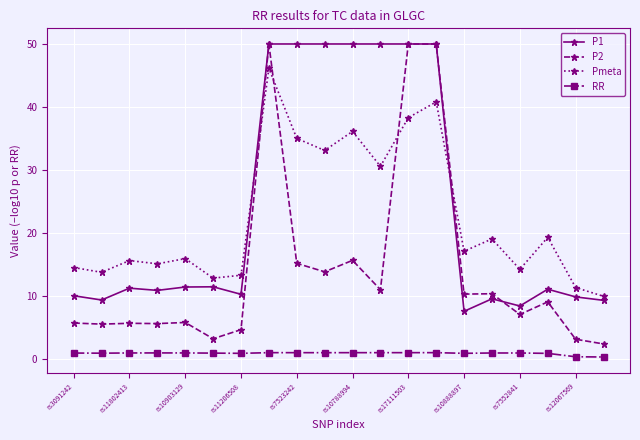

How many lines are shown in the chart?

4